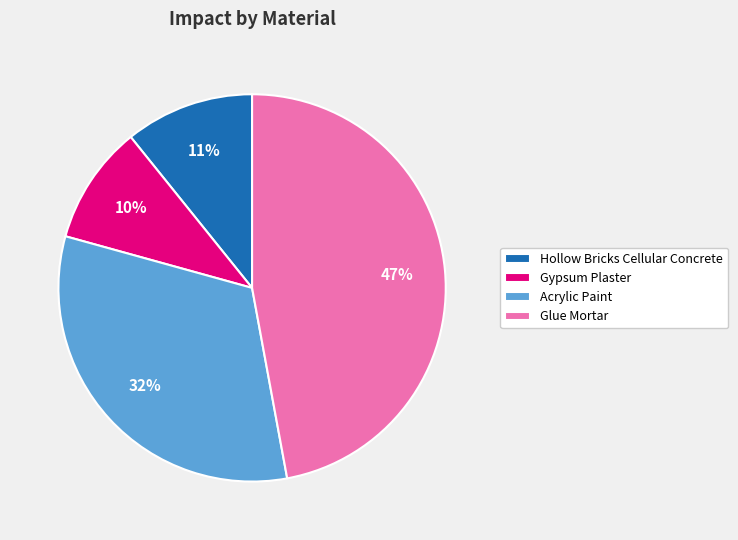

Does any single category account for the majority?

No